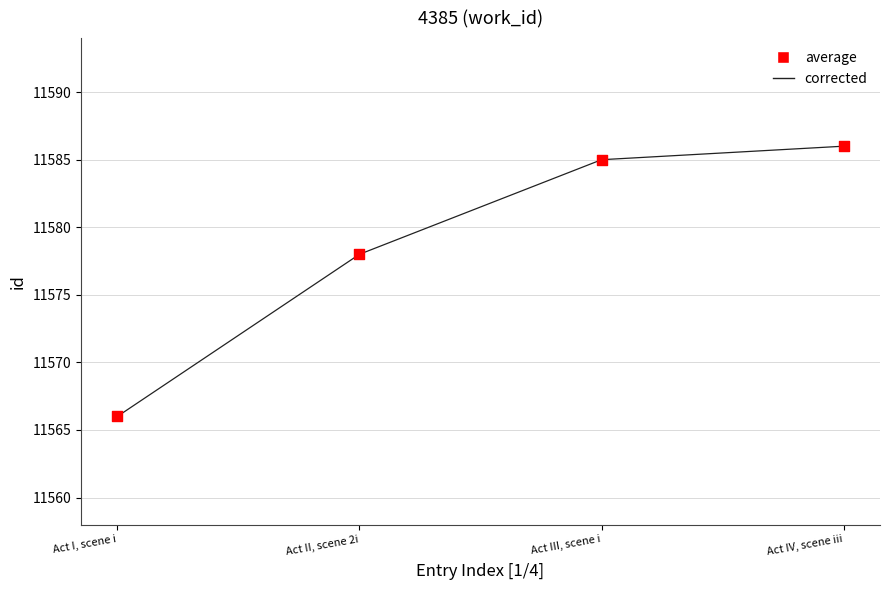

What value does the data have at Act III, scene i?

11585